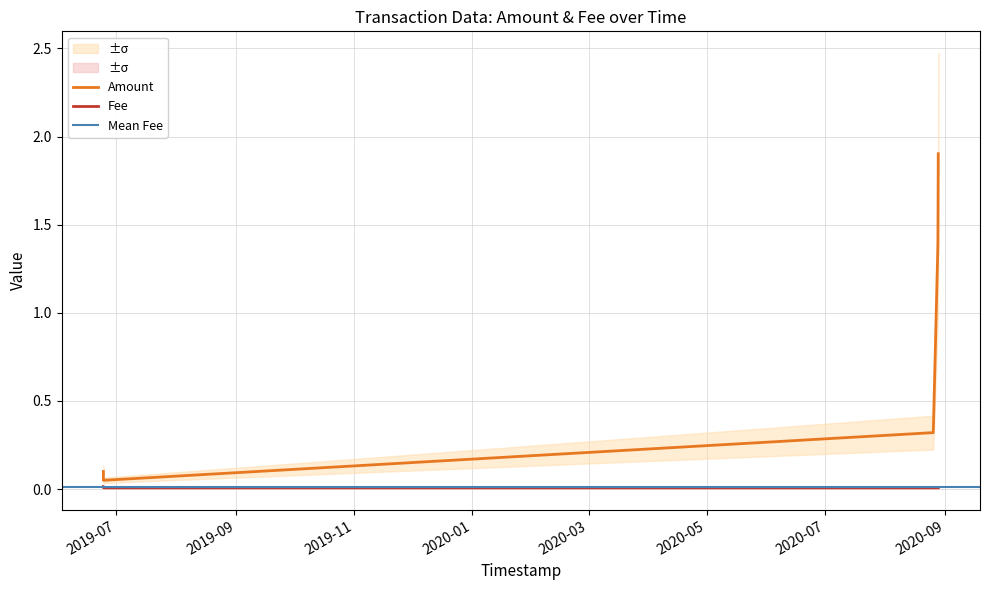

Does the chart display data point markers on the line(s)?

No